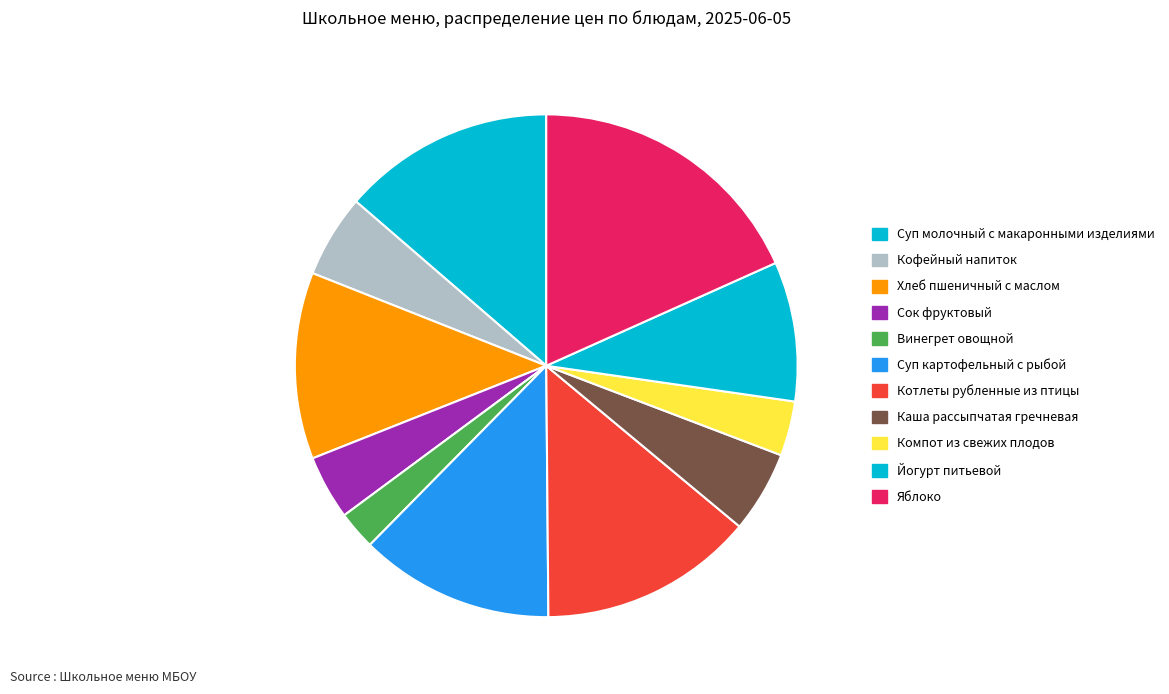

To the nearest percent, what portion does Яблоко represent?

18%